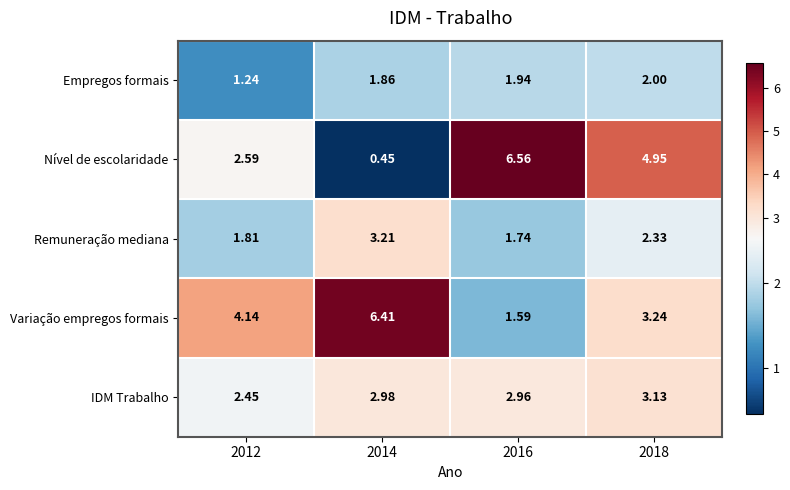

Rank the series by their maximum value, from highest to lowest.

Nível de escolaridade, Variação empregos formais, Remuneração mediana, IDM Trabalho, Empregos formais